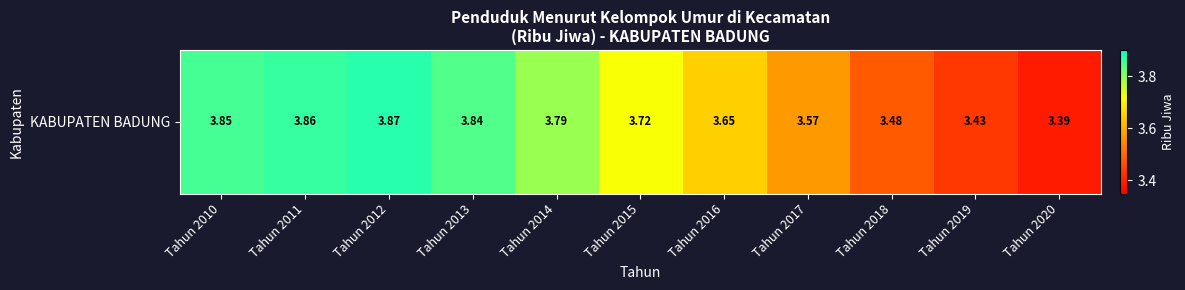

Count the number of categories in the chart.

11